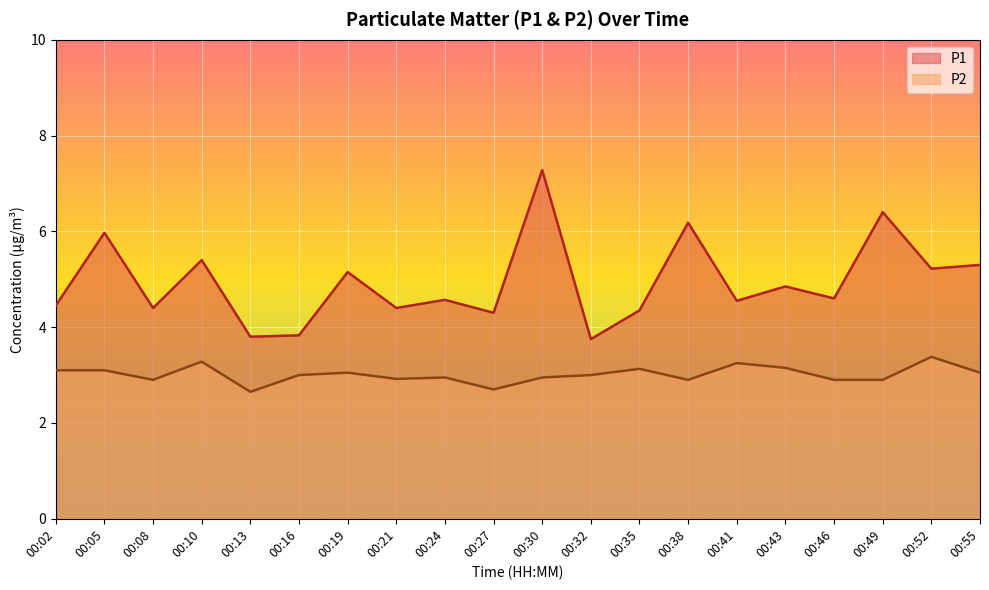

Rank the categories by P2 value from lowest to highest.

00:13, 00:27, 00:08, 00:38, 00:46, 00:49, 00:21, 00:24, 00:30, 00:16, 00:32, 00:19, 00:55, 00:02, 00:05, 00:35, 00:43, 00:41, 00:10, 00:52